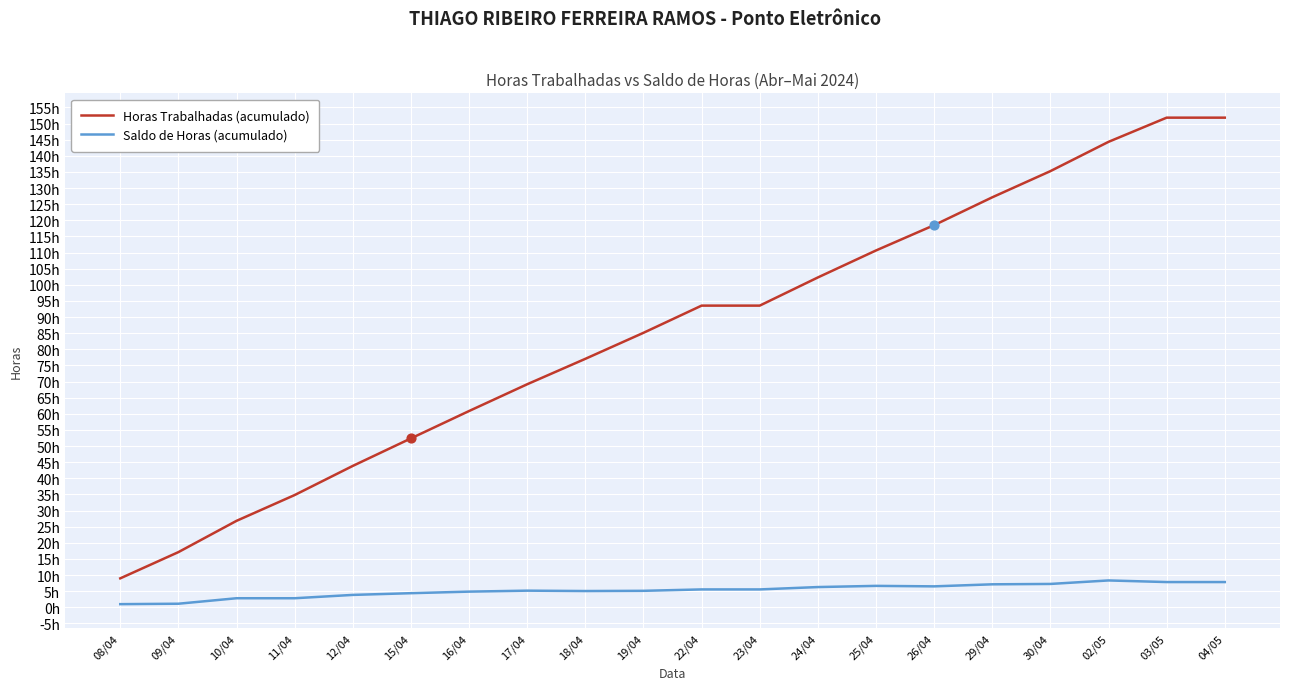

Is this an area chart (filled region under the line)?

No